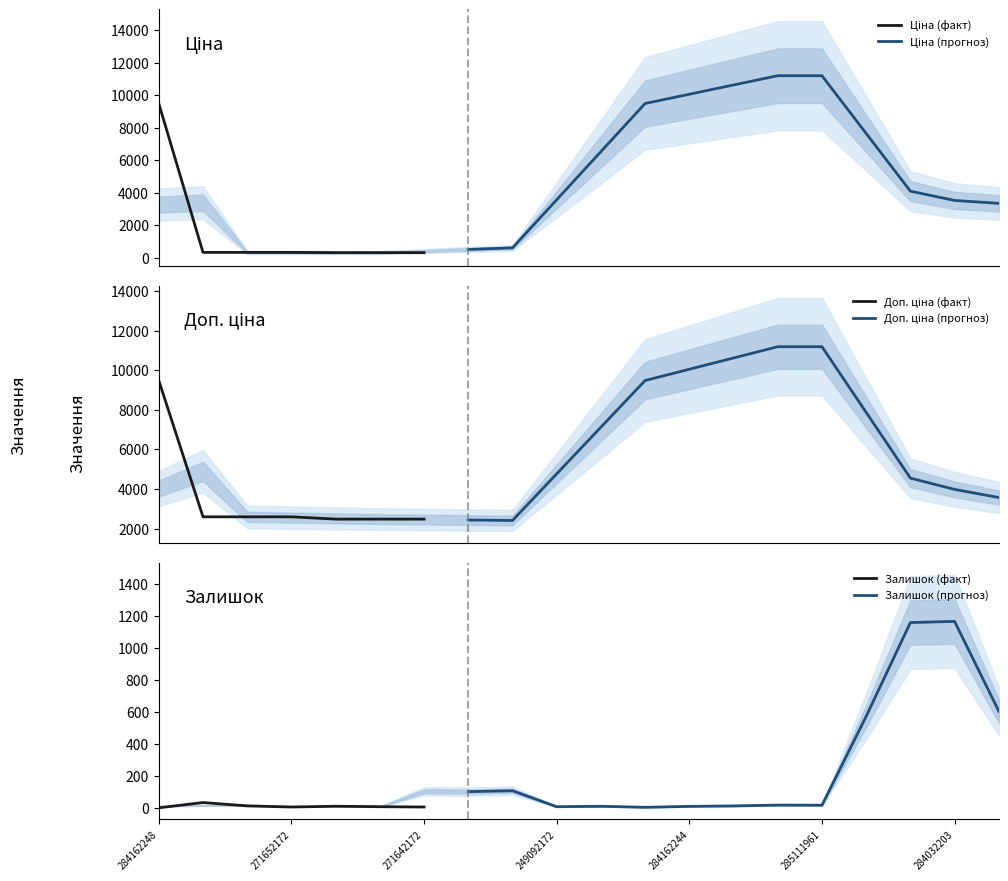

Does the chart display data point markers on the line(s)?

No